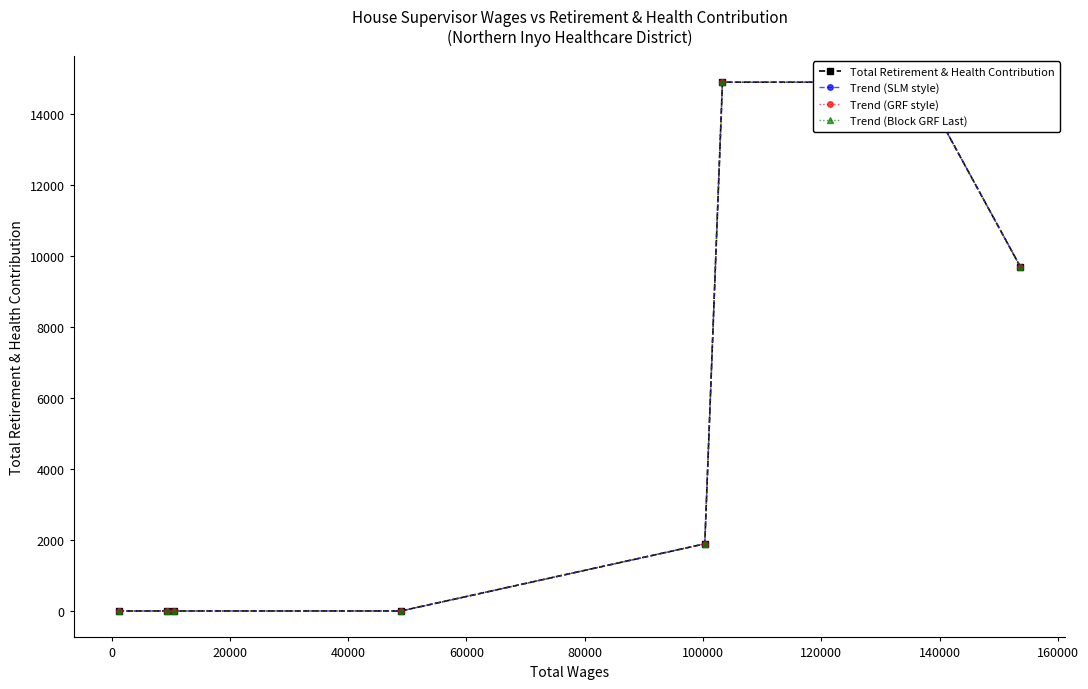

True or false: Trend (SLM style) and Trend (GRF style) cross at least once.

False